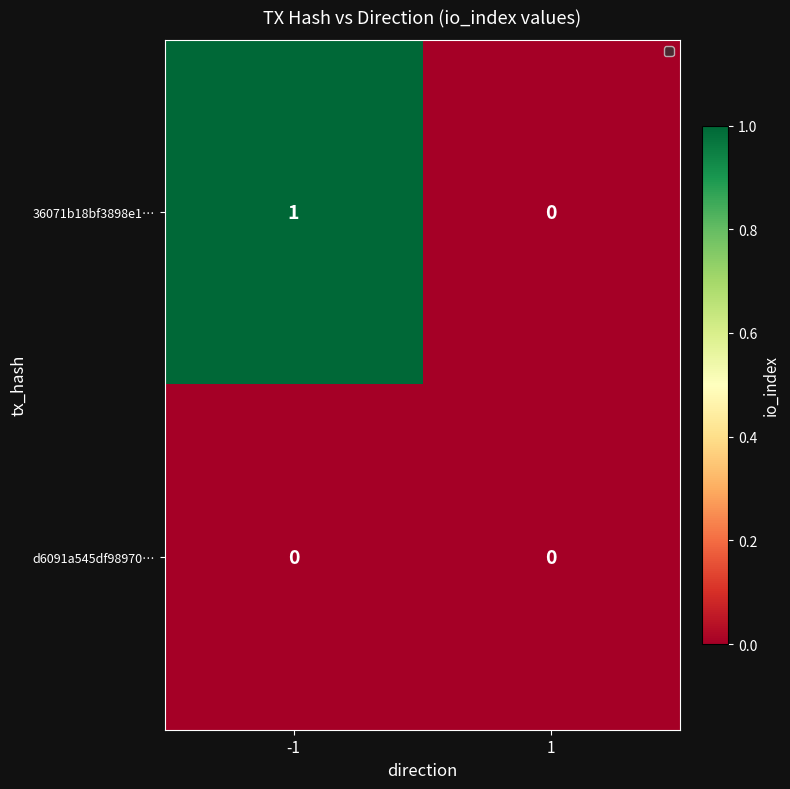

What is the maximum value shown in the chart?

1